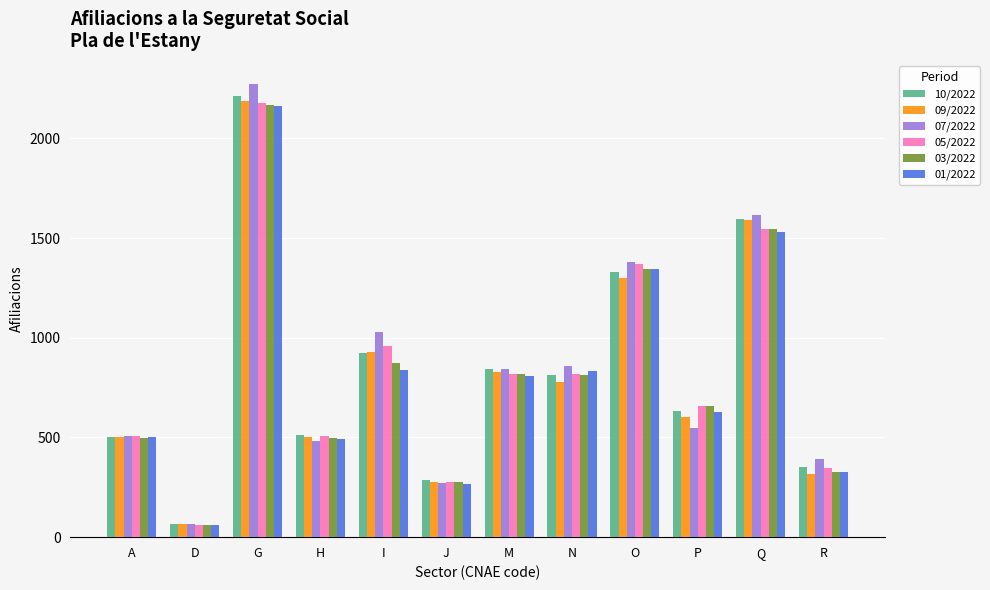

Is the value of 10/2022 at J greater than the value of 01/2022 at G?

No